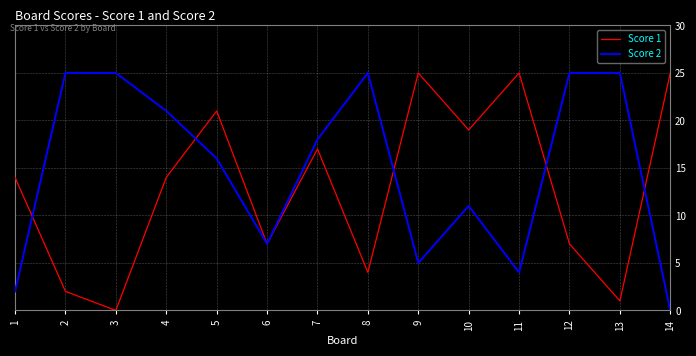

Which series has the largest total across all categories?

Score 2